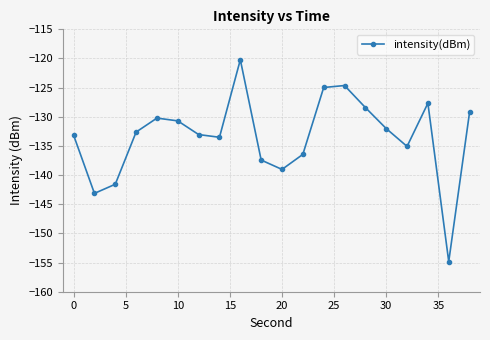

What is the value of the 19th point from the left?

-154.8